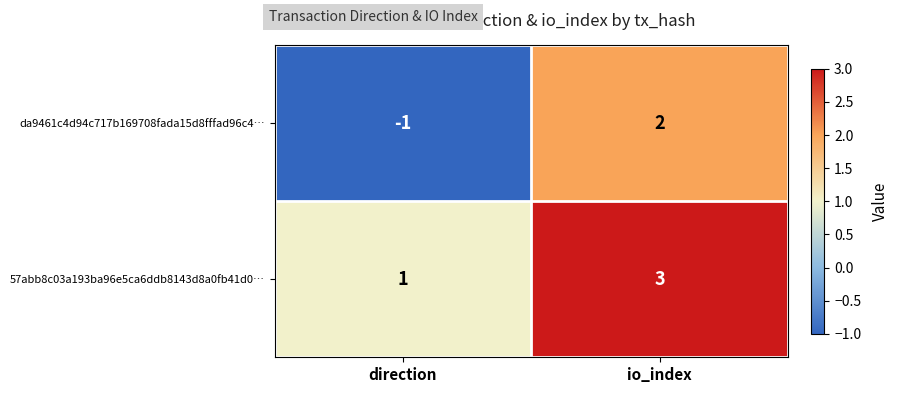

What is the difference between the maximum and minimum values in the da9461c4d94c717b169708fada15d8fffad96c4… series?

3